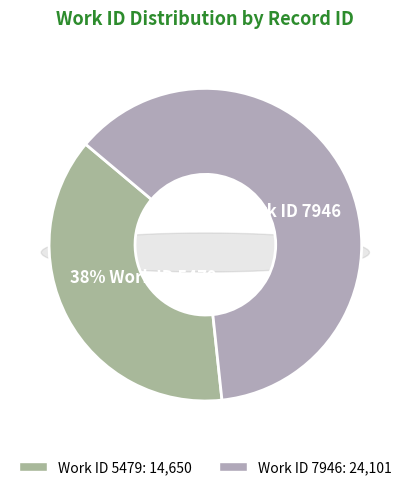

Between 5479 and 7946, which is larger?

7946